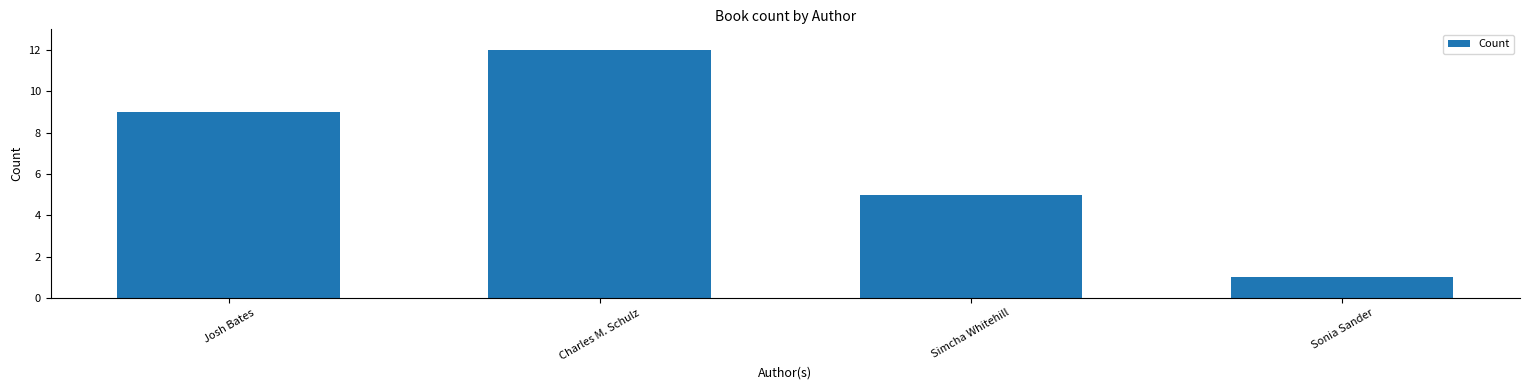

How many data points are less than 9?

2